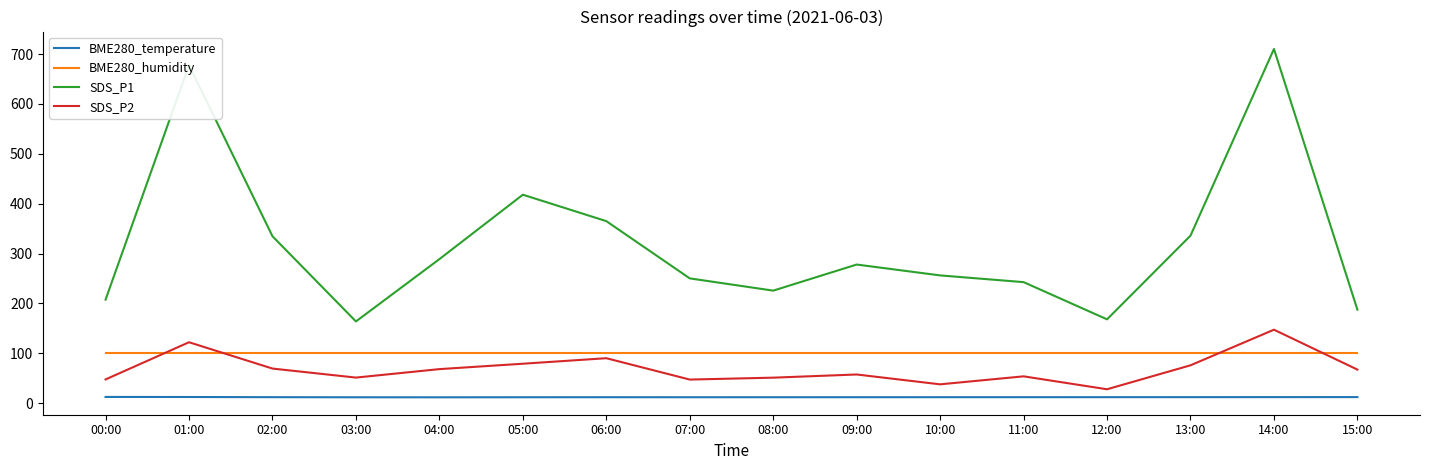

List the series in order of their peak value, highest first.

SDS_P1, SDS_P2, BME280_humidity, BME280_temperature